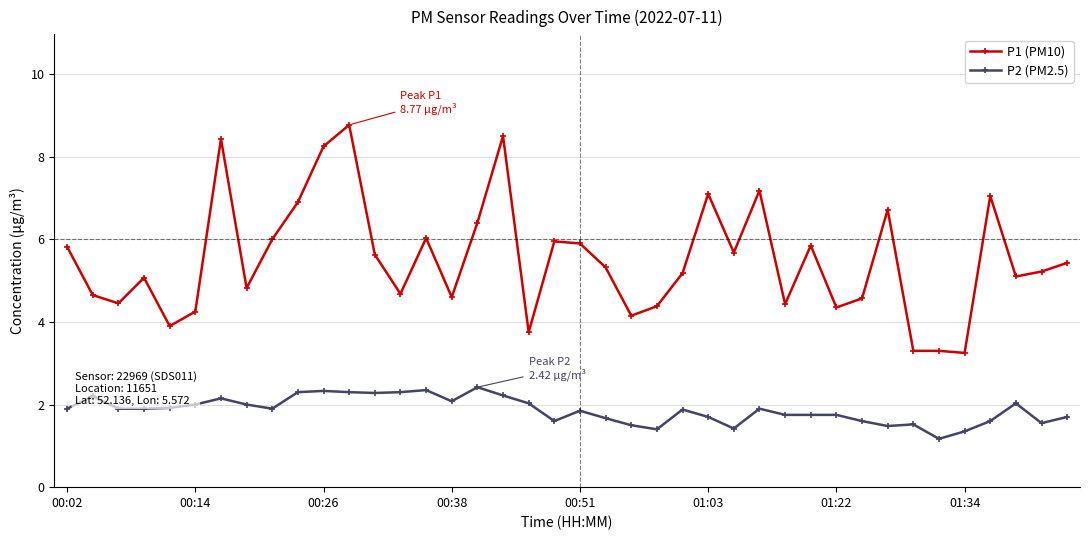

What is the value of the P2 (PM2.5) point at the 40th from the left?

1.7